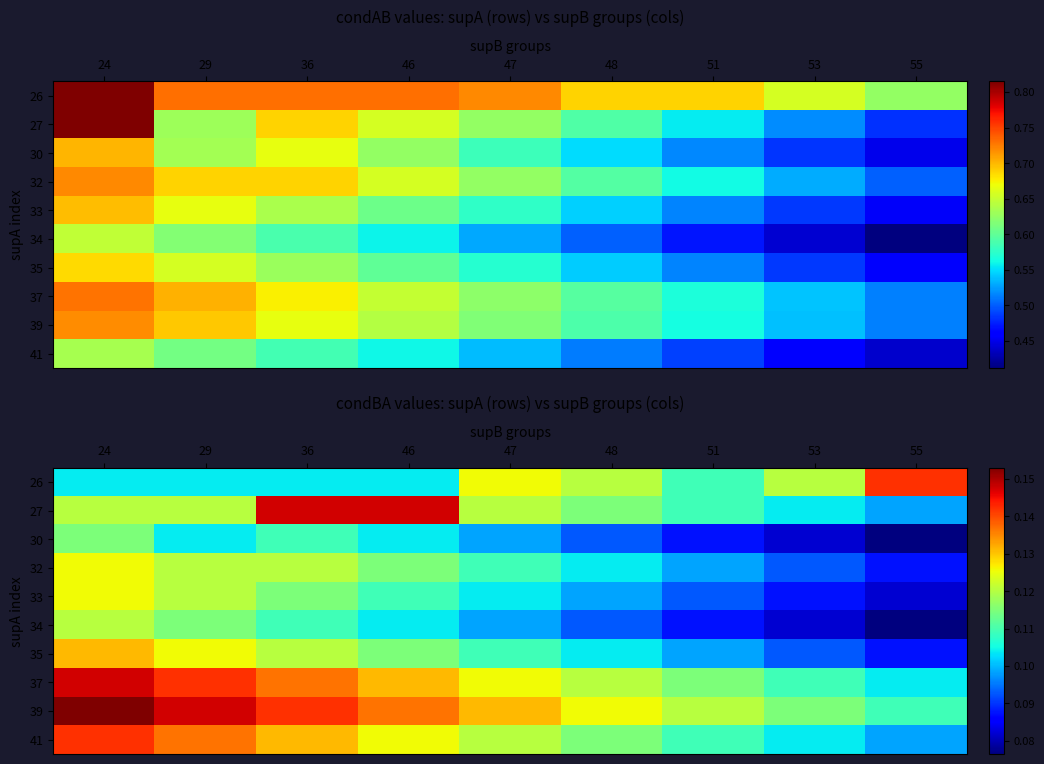

Which series has the largest total across all categories?

39